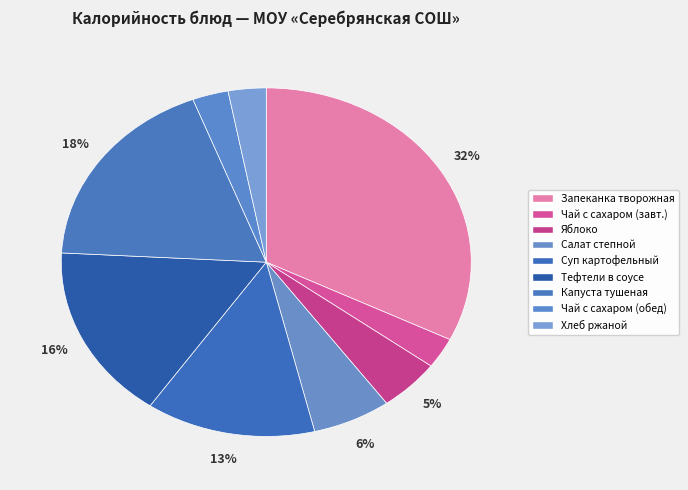

How much of the chart is everything except Хлеб ржаной?

97.0%